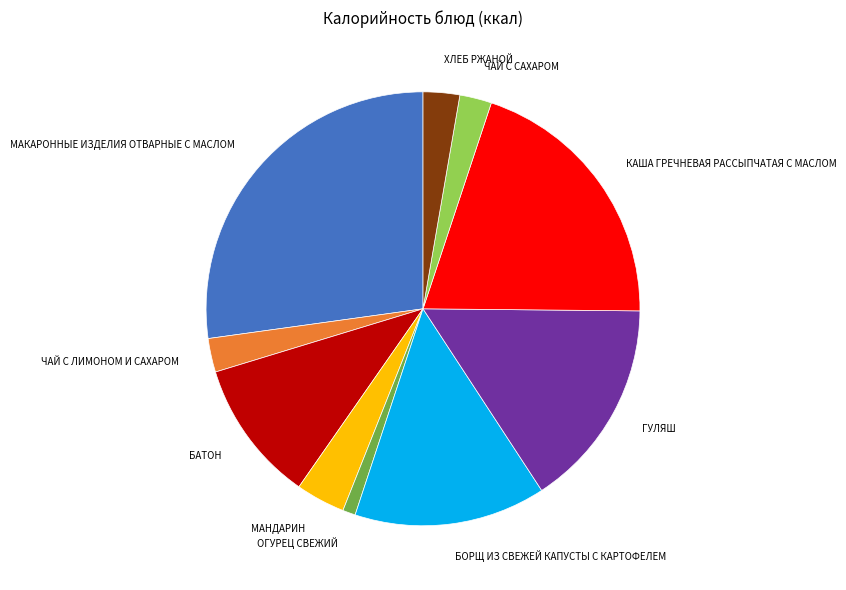

What is the smallest slice in the pie chart?

ОГУРЕЦ СВЕЖИЙ